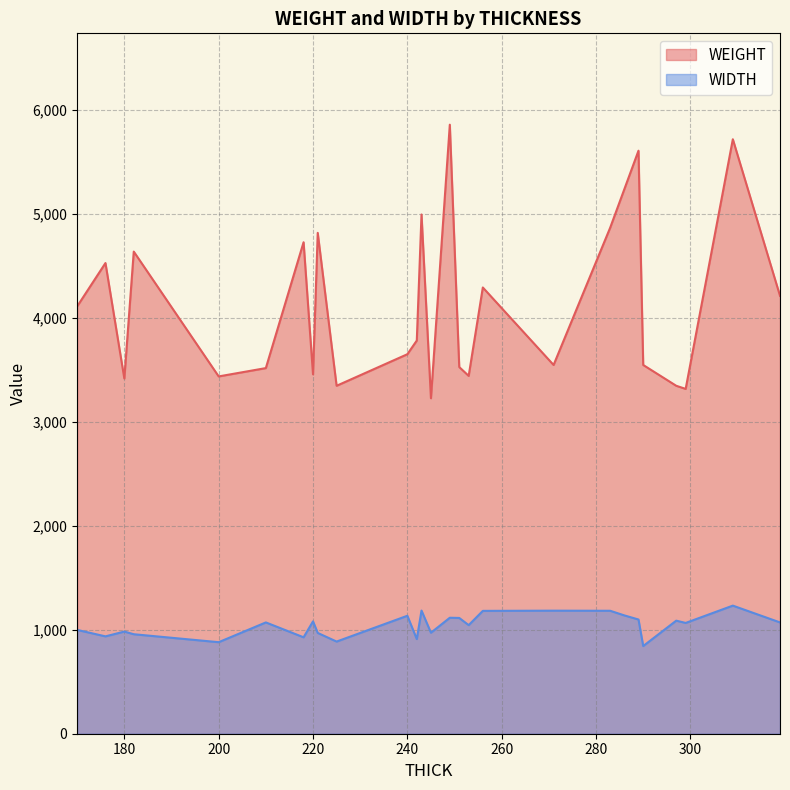

What is the sum of all WEIGHT values?

112108.3